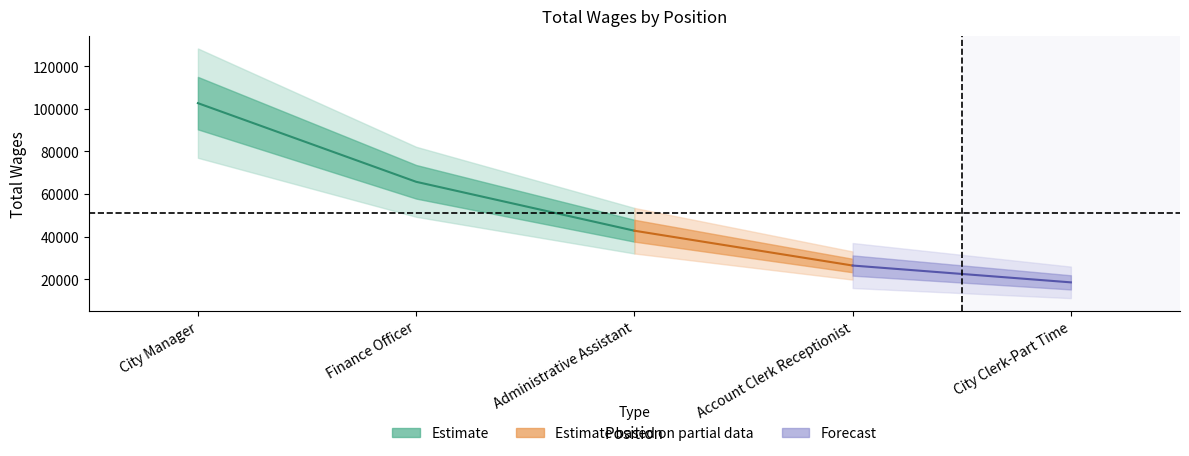

What is the maximum value shown in the chart?

102657